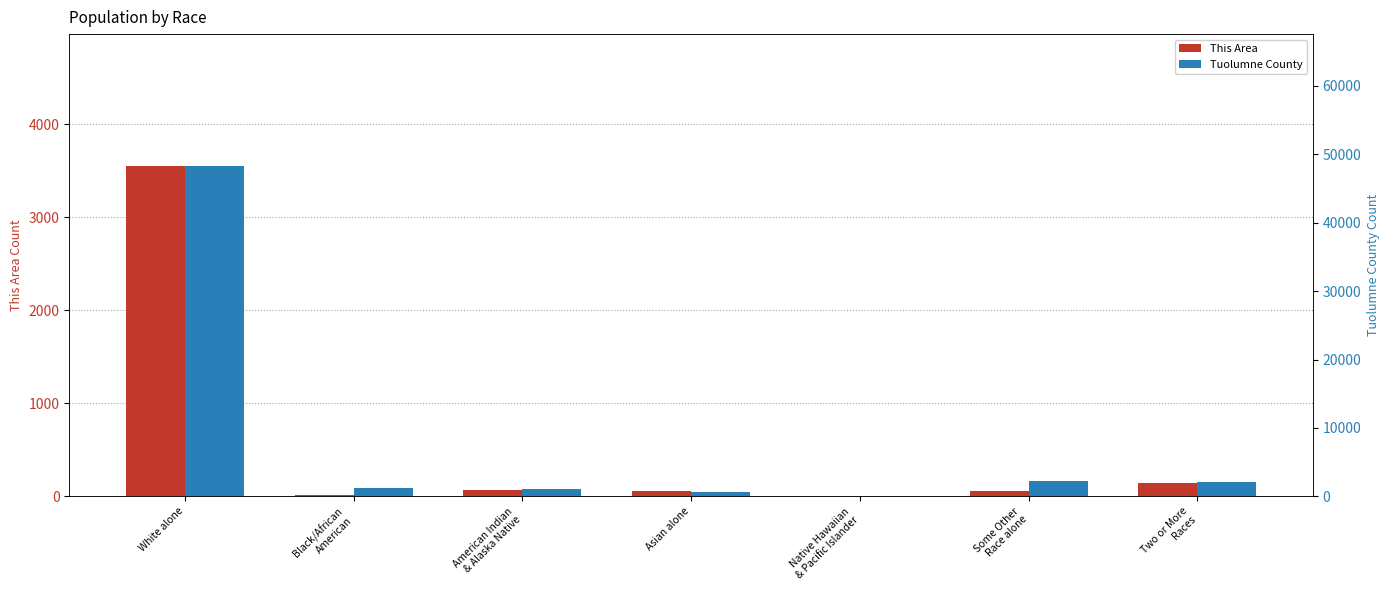

Reading left to right, what are all the values shown in this chart?

This Area: 3547	17	71	52	3	53	140
Tuolumne County: 48274	1143	1039	572	76	2238	2023